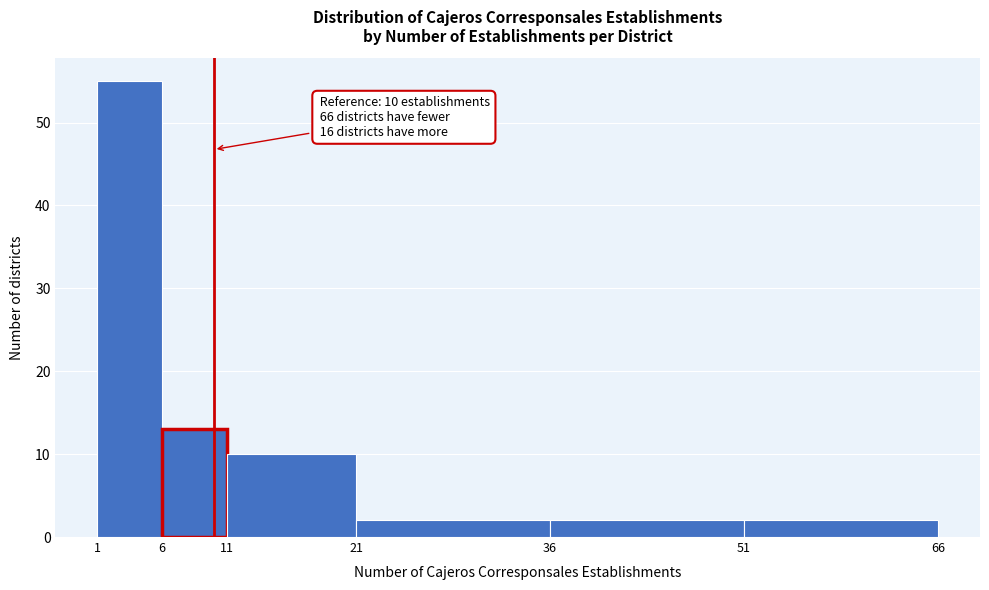

Over which range of the x-axis is the bar tallest?

1 to 6